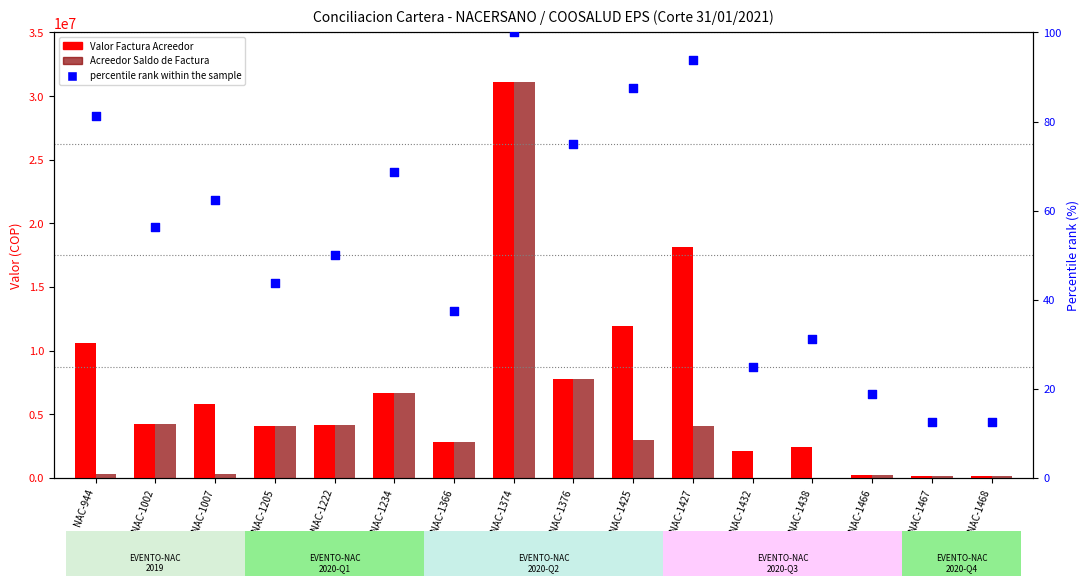

Which series has the widest spread of Y values?

Acreedor Saldo de Factura